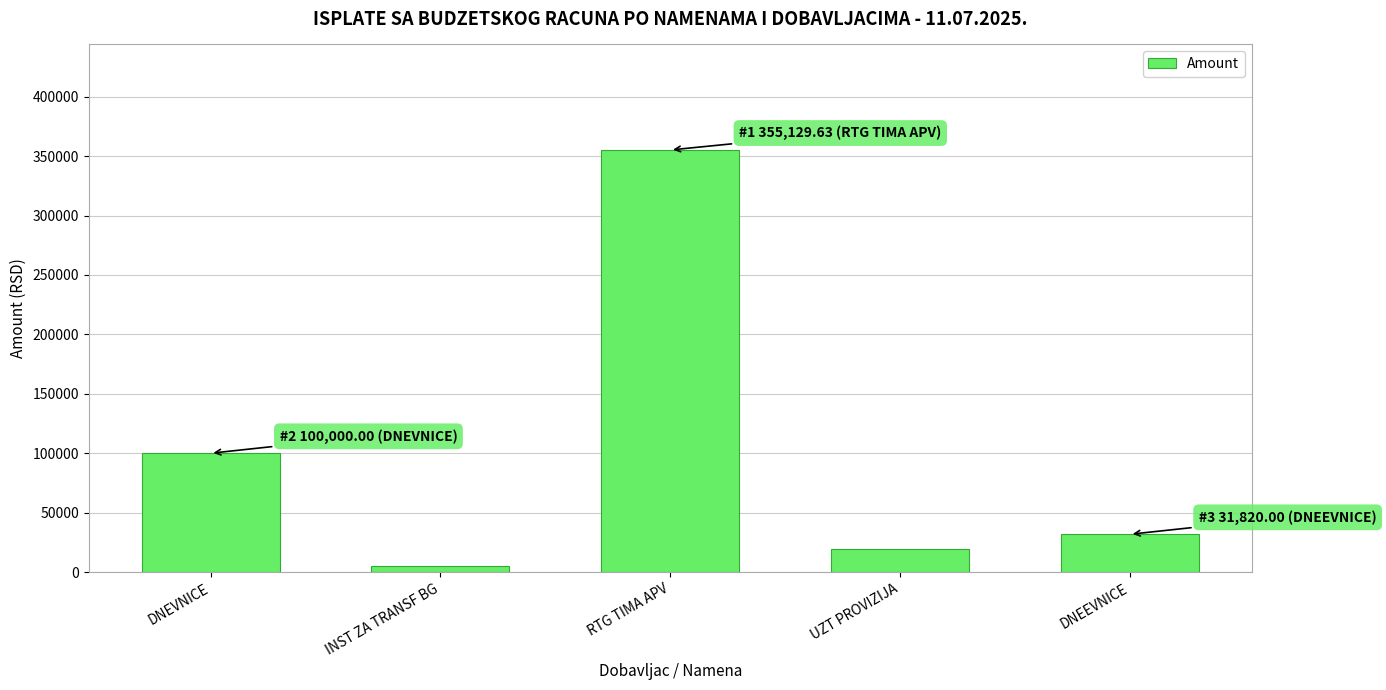

List the labels in order of value, largest first.

RTG TIMA APV, DNEVNICE, DNEEVNICE, UZT PROVIZIJA, INST ZA TRANSF BG